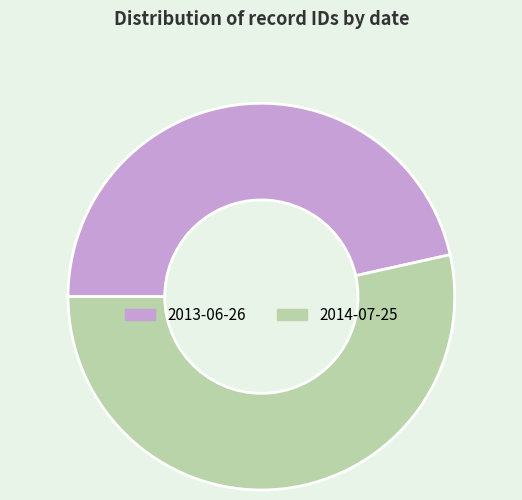

Approximately how many times larger is the value at 2013-06-26 compared to 2014-07-25?

0.9